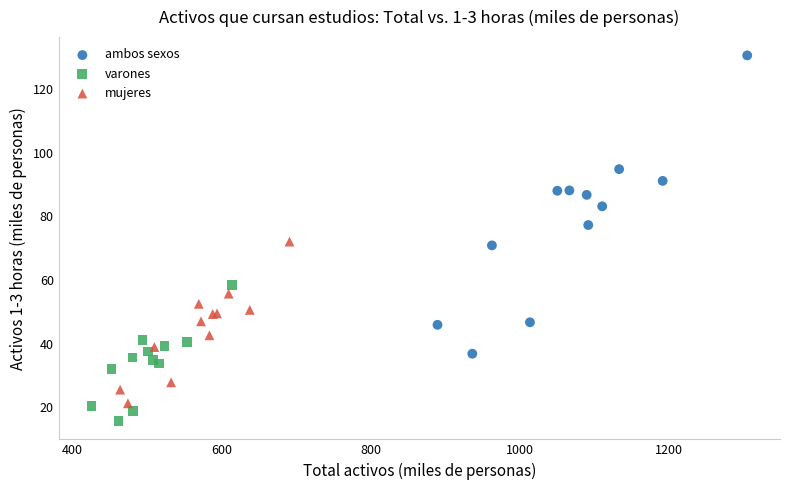

Which series reaches the maximum Y coordinate?

ambos sexos